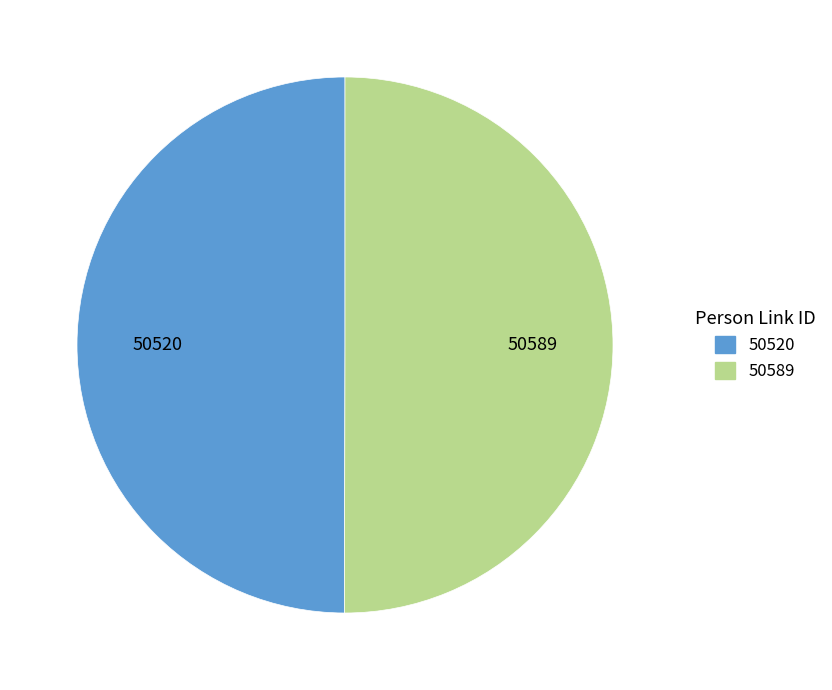

What is the ratio of the value at 50589 to the value at 50520?

1.0